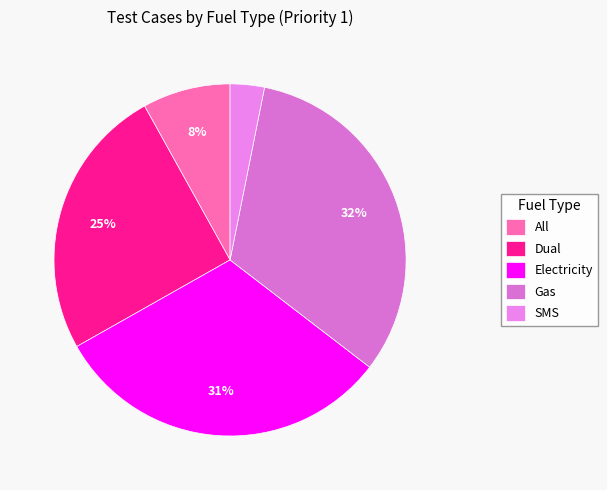

How many segments does this pie chart have?

5